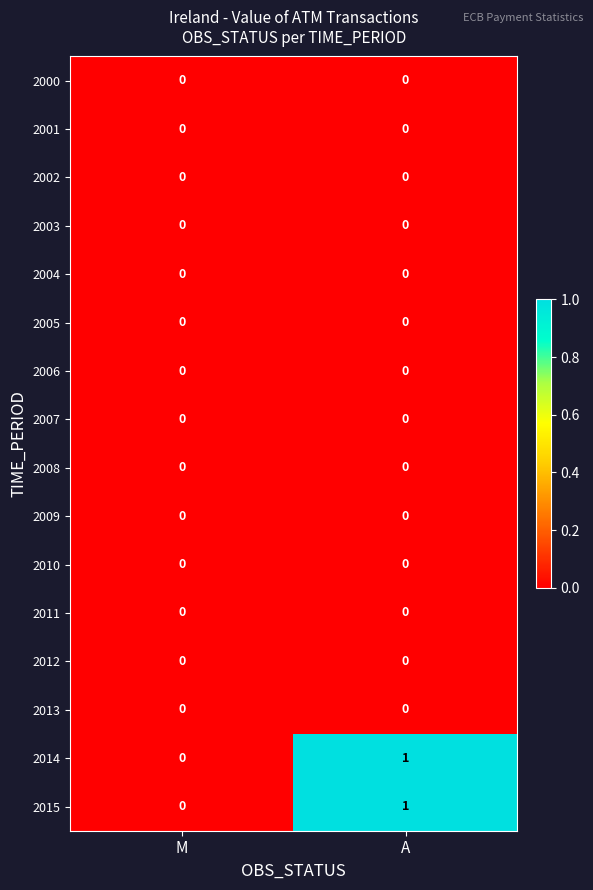

Which category has the lowest value in the 2015 series?

M